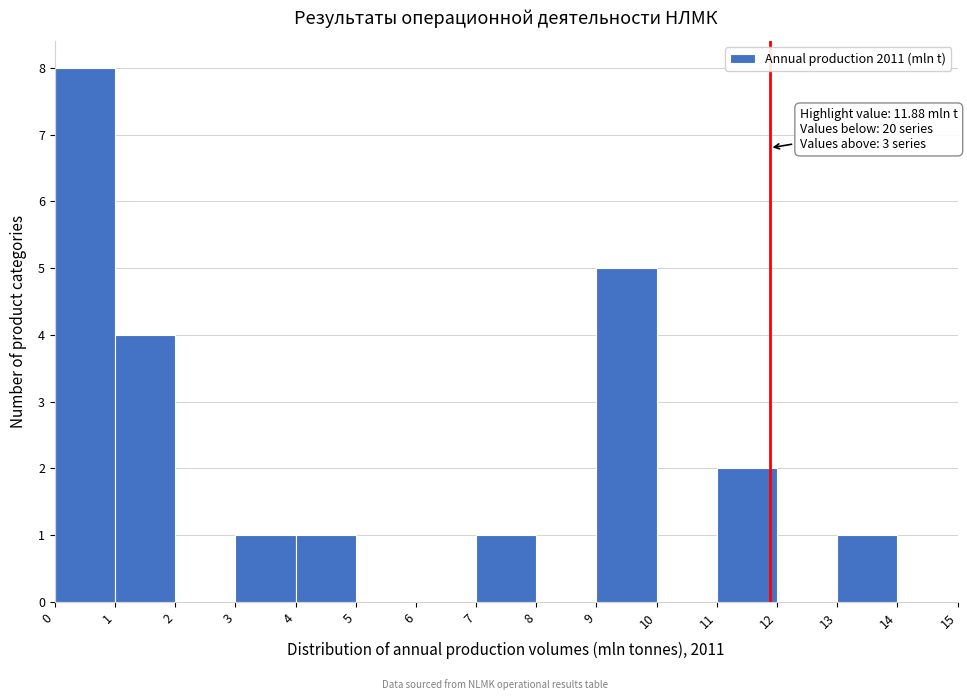

Which range on the x-axis has the tallest bar?

0 to 1